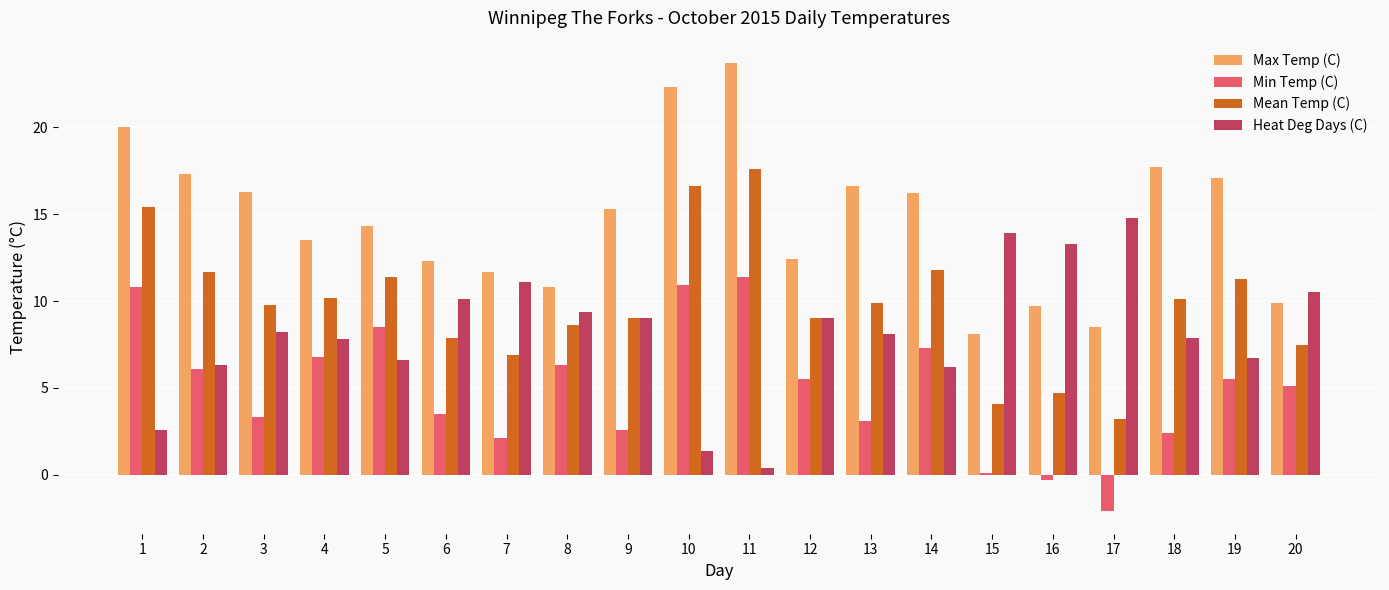

What is the value of the Max Temp (C) bar at the 2nd from the left?

17.3